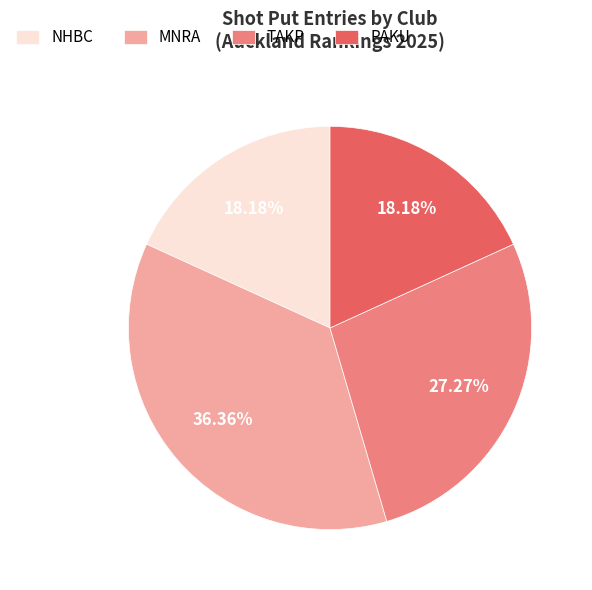

To the nearest percent, what is the difference between the TAKP and PAKU slice percentages?

9%